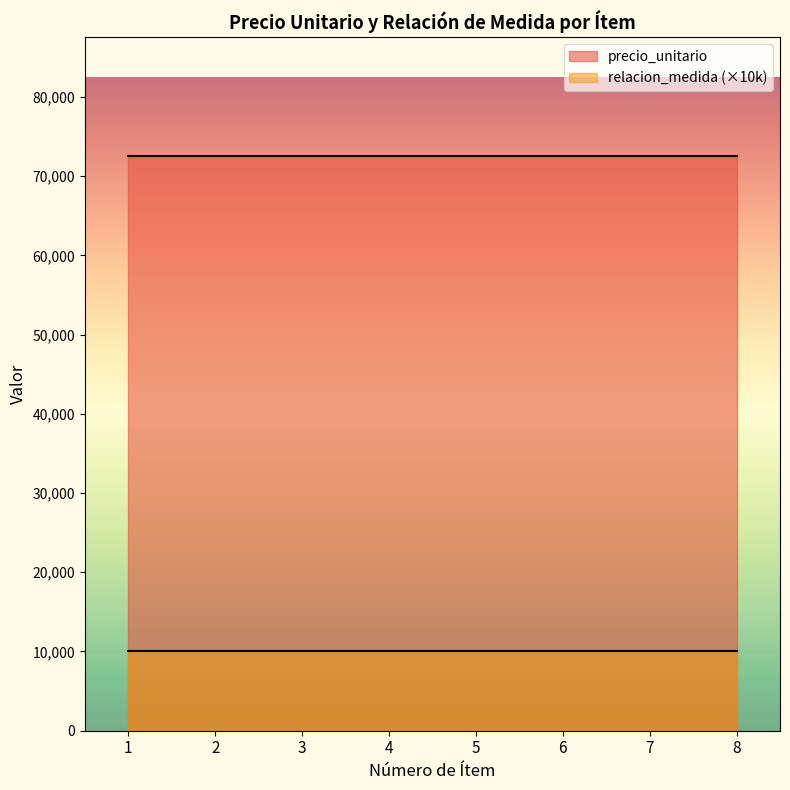

The value of precio_unitario at 1 is 72500. True or false?

True